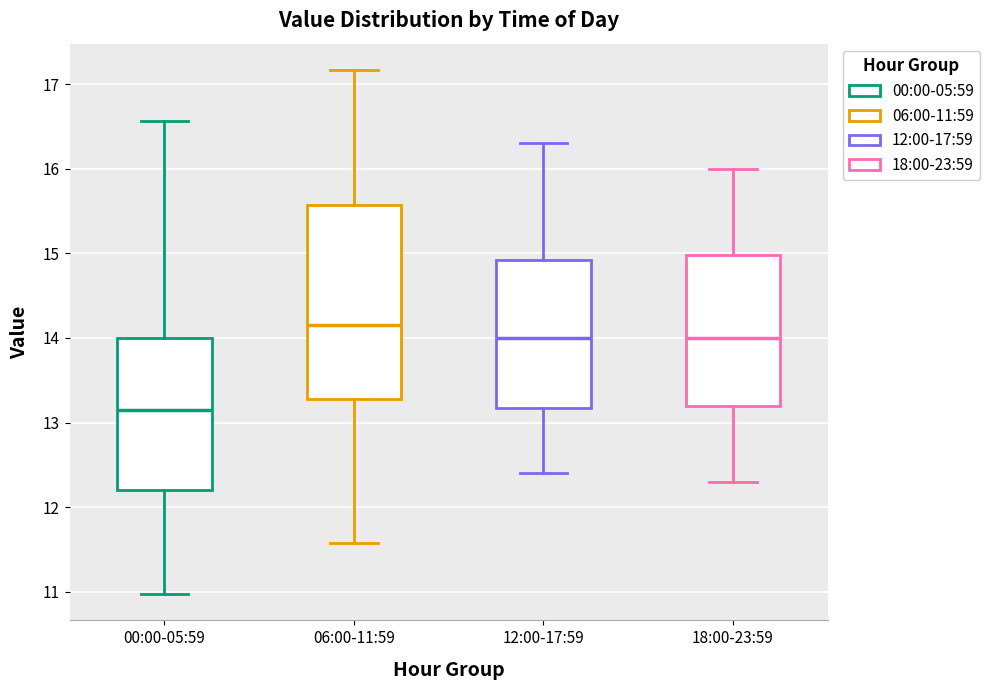

Reading left to right, read every box against the y-axis: the position of its median line, the range the box covers, and the ends of its whiskers. The values are not printed on the chart, so give them approximately, as read against the axis.

00:00-05:59: median 13.2, box 12.2 to 14.0, whiskers 11.0 to 16.6
06:00-11:59: median 14.2, box 13.3 to 15.6, whiskers 11.6 to 17.2
12:00-17:59: median 14.0, box 13.2 to 14.9, whiskers 12.4 to 16.3
18:00-23:59: median 14.0, box 13.2 to 15.0, whiskers 12.3 to 16.0